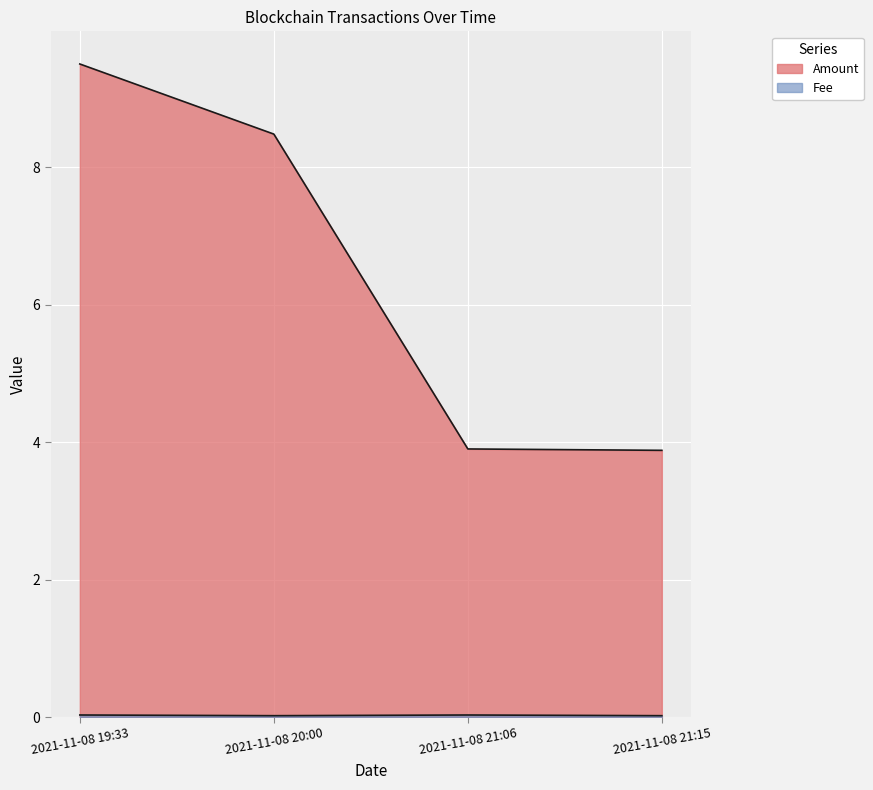

What is the difference between the maximum and minimum values in the Amount series?

5.6